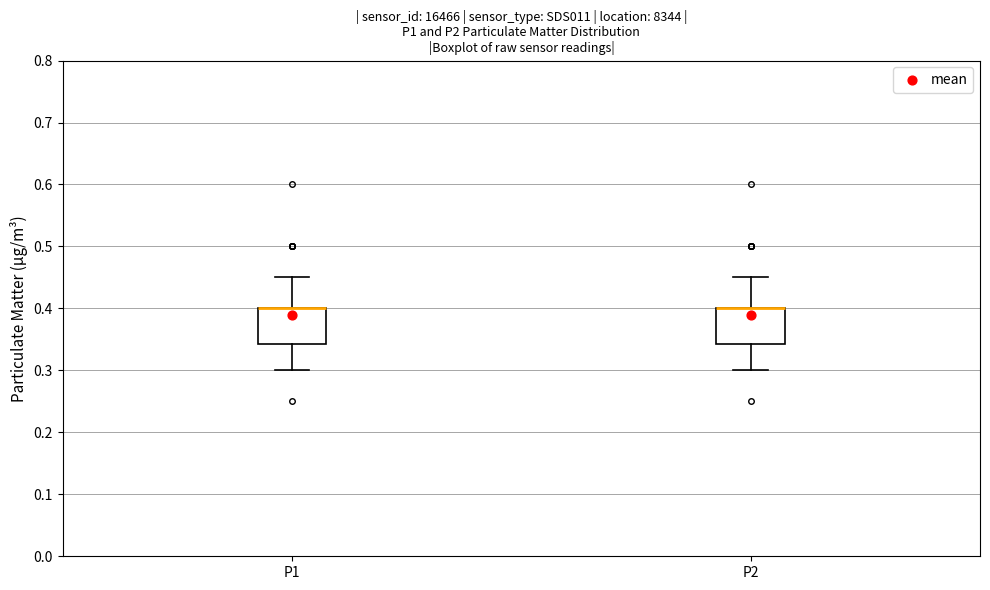

Where does the lower whisker of the box for P2 end on the y-axis? The values are not printed on the chart, so give them approximately, as read against the axis.

0.30